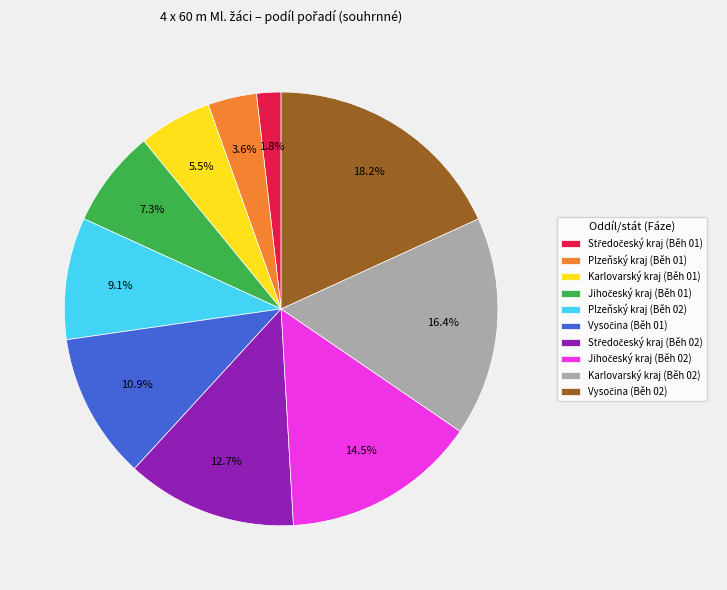

Is there a majority slice in this chart?

No